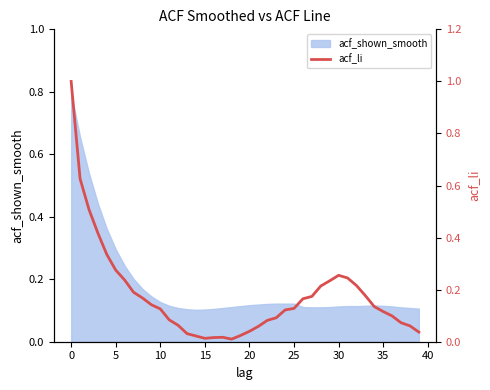

True or false: acf_shown_smooth has a value of 0.4 at 5.

False